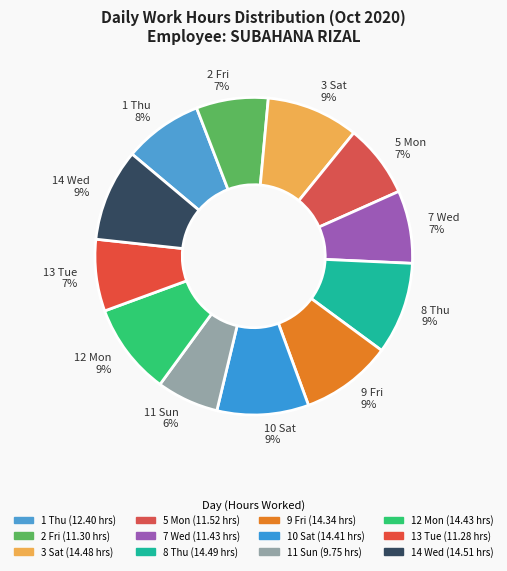

To the nearest percent, what percentage of the pie is 7 Wed 7%?

7%